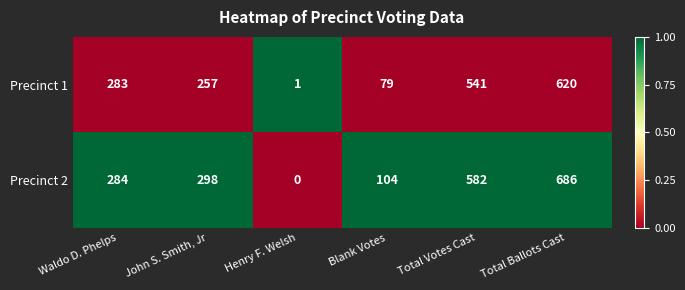

Rank the series by their maximum value, from highest to lowest.

Precinct 2, Precinct 1